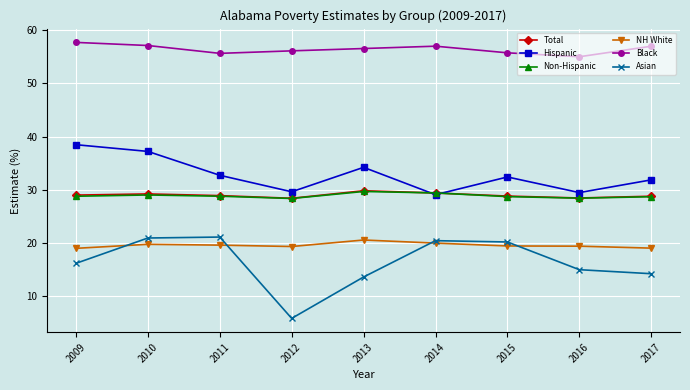

True or false: Hispanic has a value of 51.0 at 2011.

False